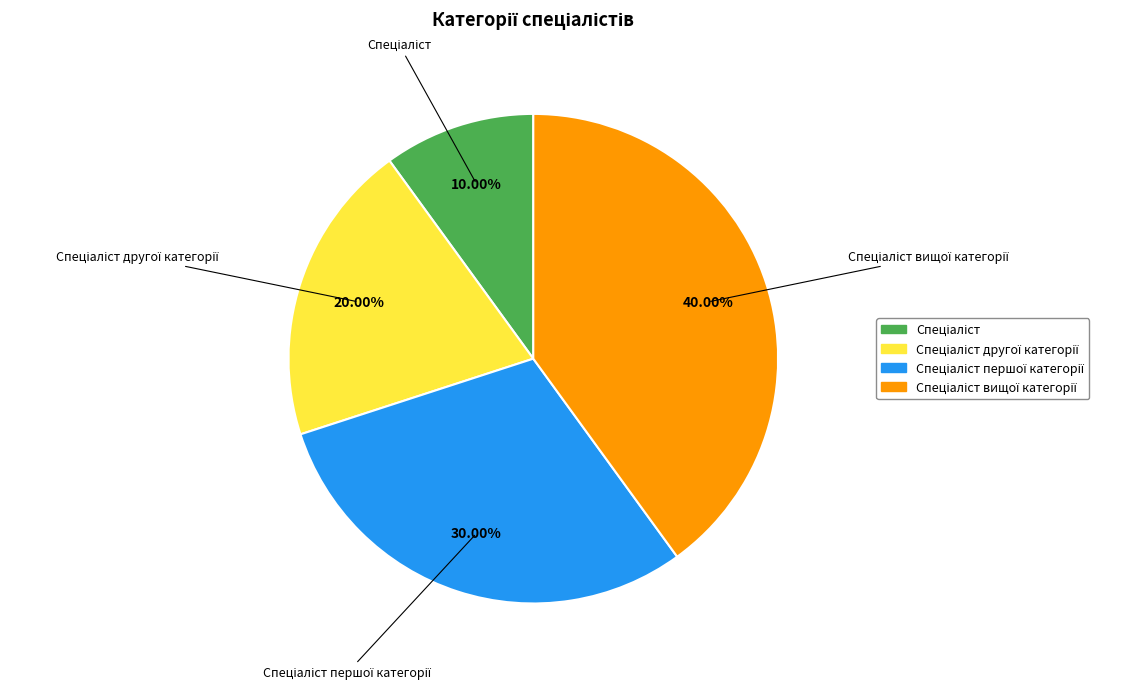

Is there any slice that represents more than half of the pie?

No